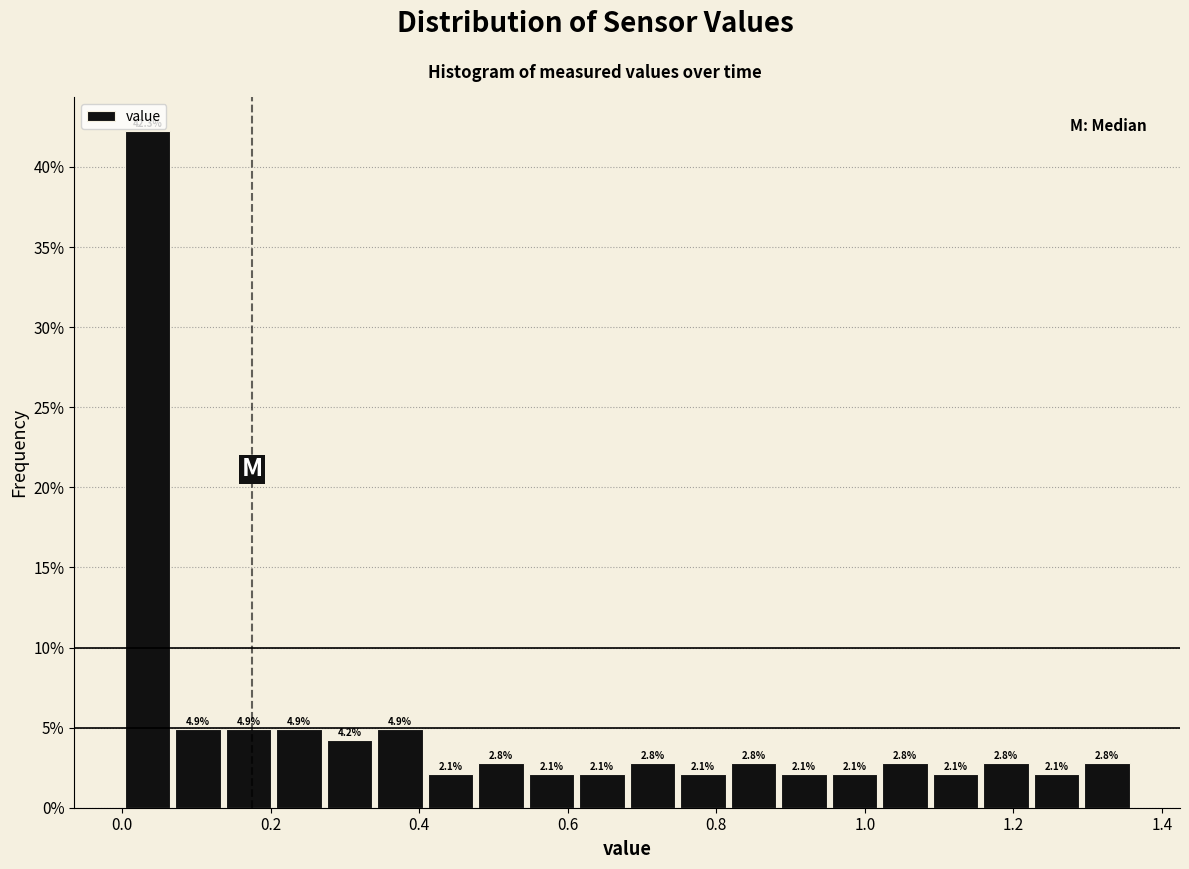

Around what value on the x-axis is the tallest bar? Give the approximate position of its centre, as read against the axis.

0.04